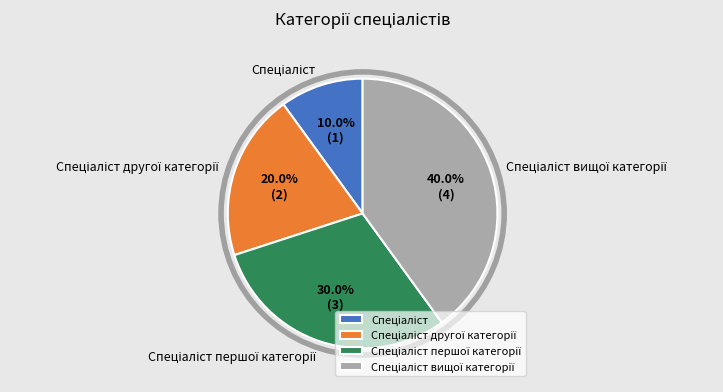

Is there a majority slice in this chart?

No